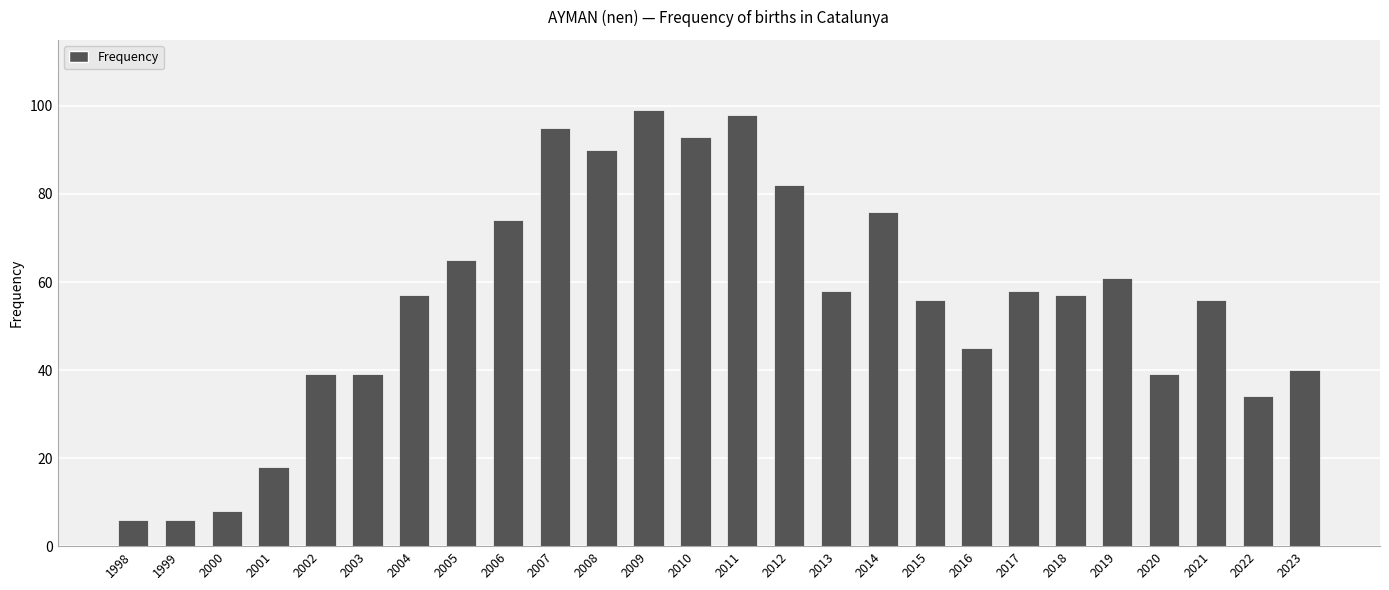

Reading right to left, list all the values displayed in this chart.

2023=40	2022=34	2021=56	2020=39	2019=61	2018=57	2017=58	2016=45	2015=56	2014=76	2013=58	2012=82	2011=98	2010=93	2009=99	2008=90	2007=95	2006=74	2005=65	2004=57	2003=39	2002=39	2001=18	2000=8	1999=6	1998=6